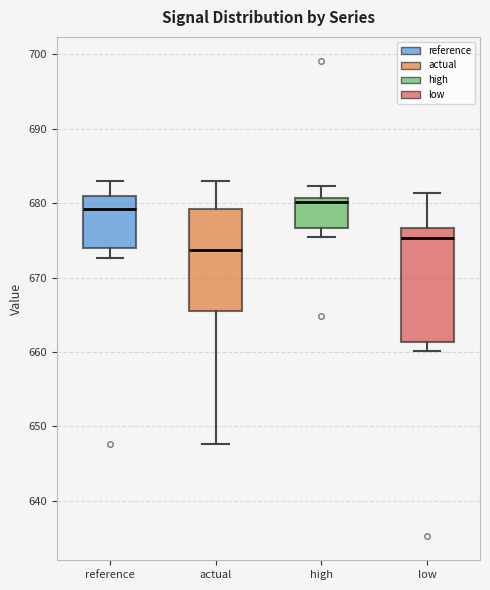

Comparing the boxes themselves (not the whiskers), which one is the tallest?

low